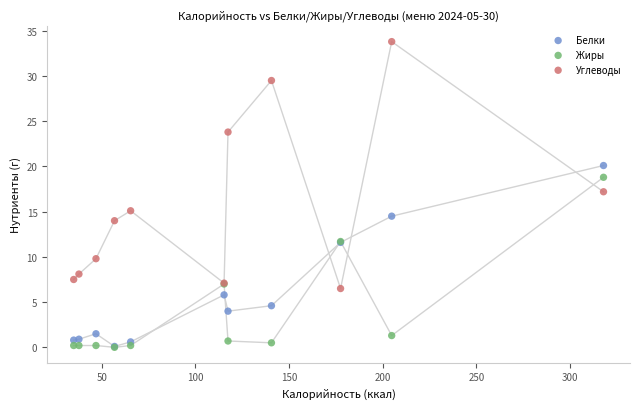

Which series contains the highest Y value?

Углеводы